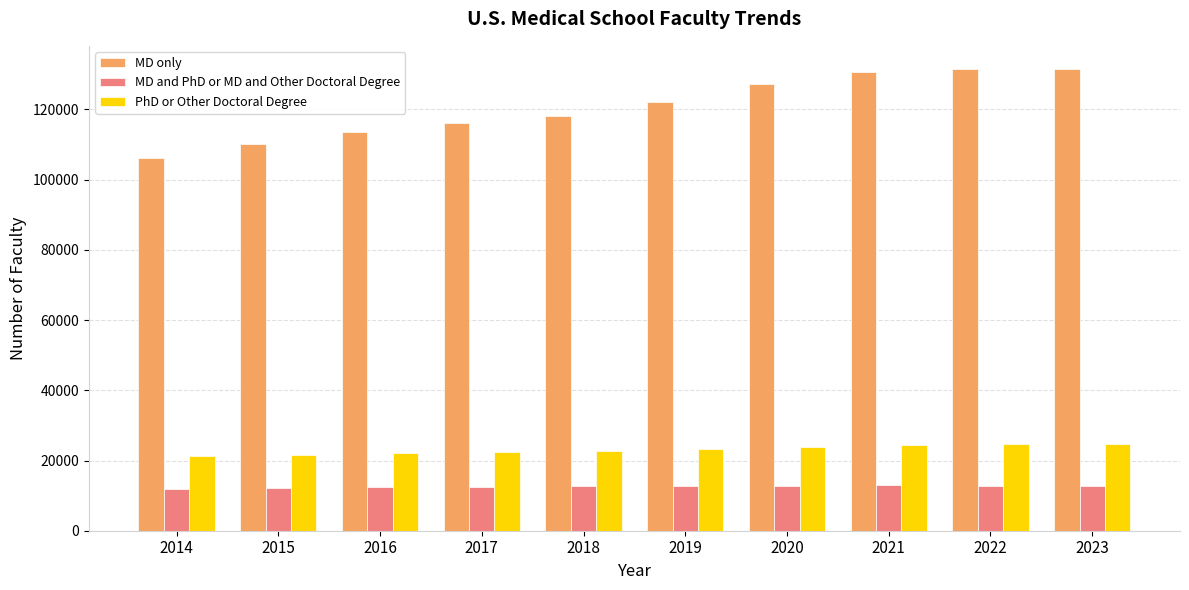

Is the value of PhD or Other Doctoral Degree at 2021 greater than the value of MD and PhD or MD and Other Doctoral Degree at 2021?

Yes